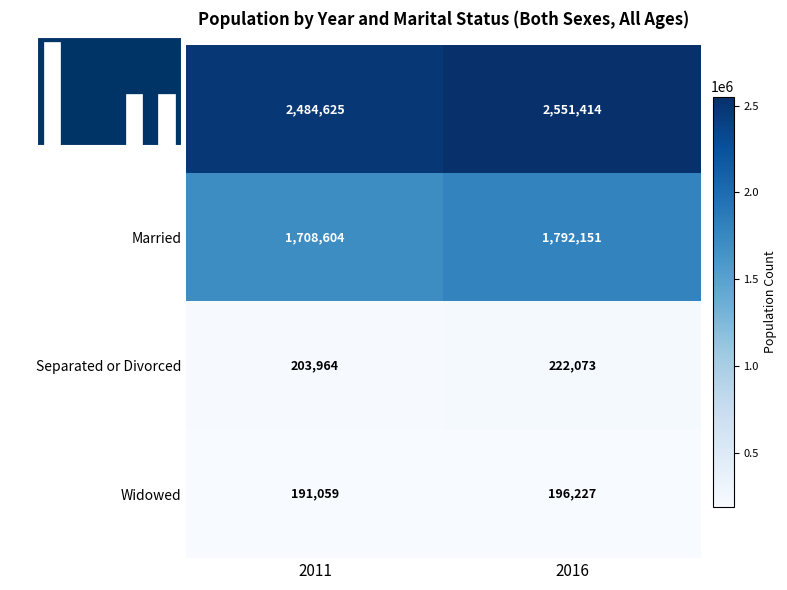

What is the difference between the Widowed values at 2011 and 2016?

5168